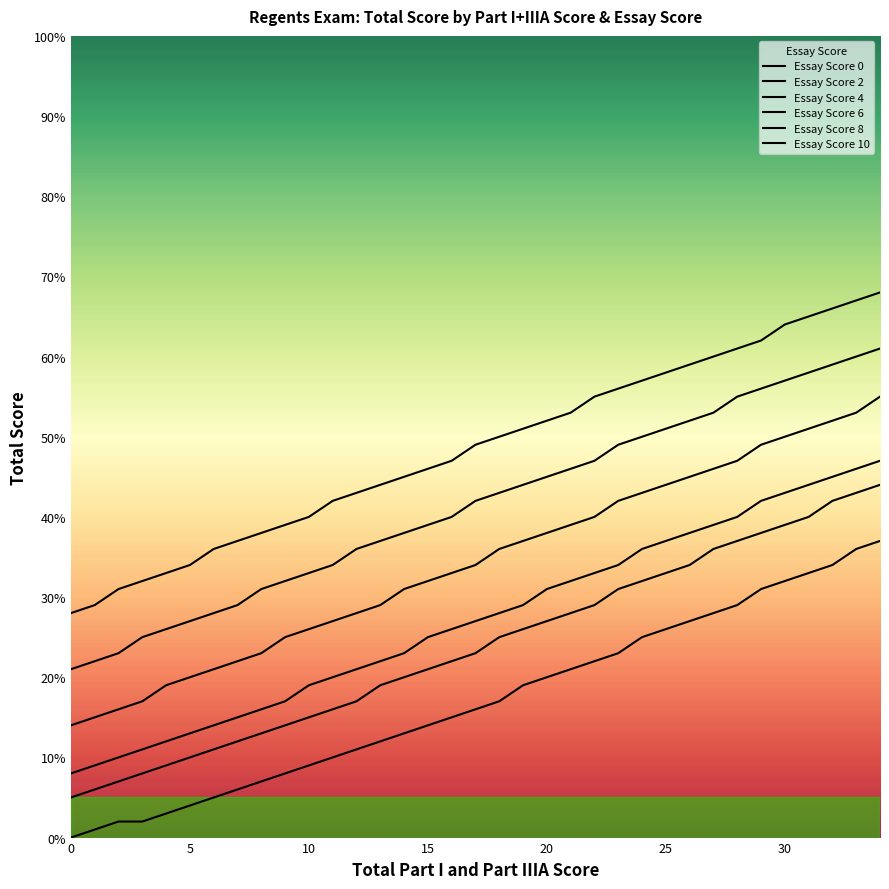

At how many categories does at least one series exceed 47?

18